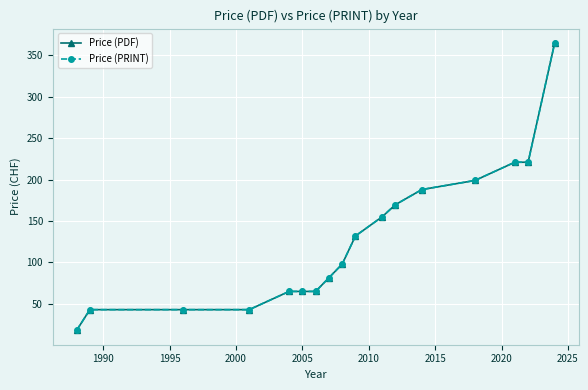

How many lines are shown in the chart?

2